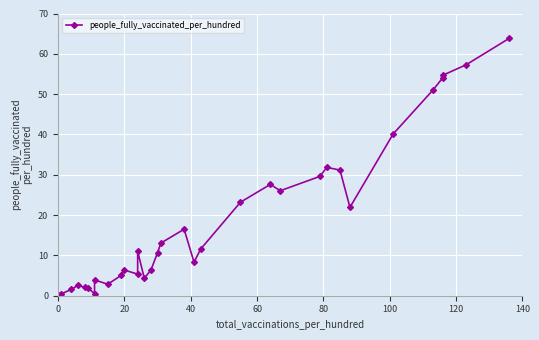

Count the number of data series in this chart.

1